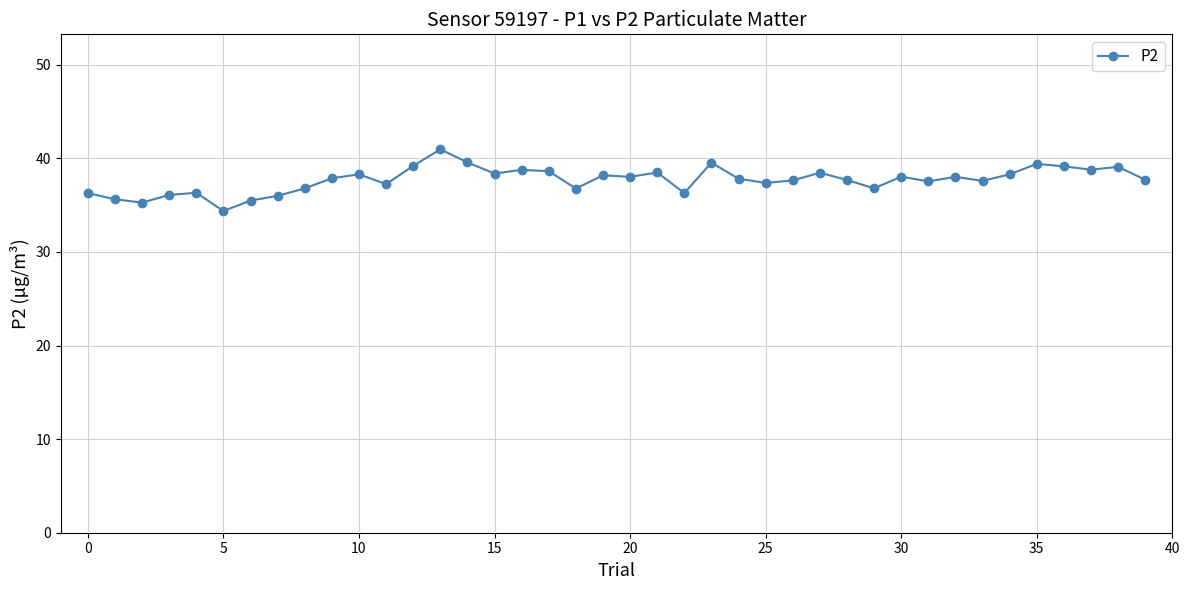

What is the difference between the maximum and second lowest values?

5.7